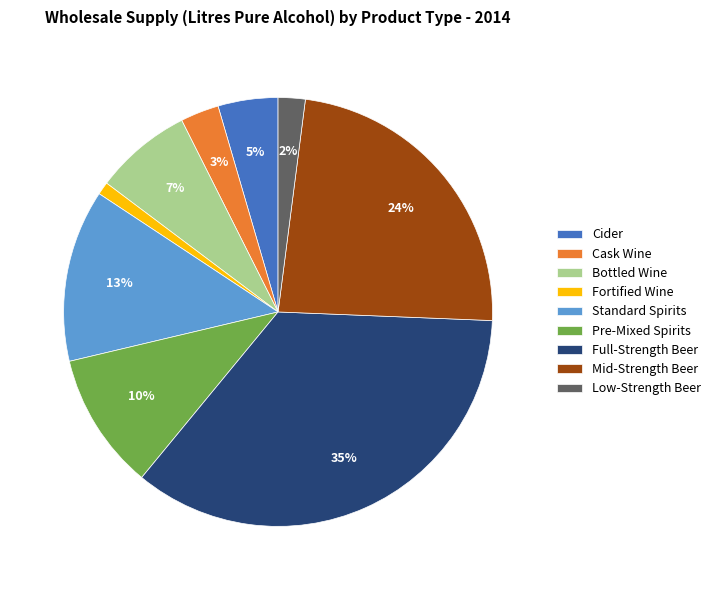

Which has a higher value, Cider or Standard Spirits?

Standard Spirits